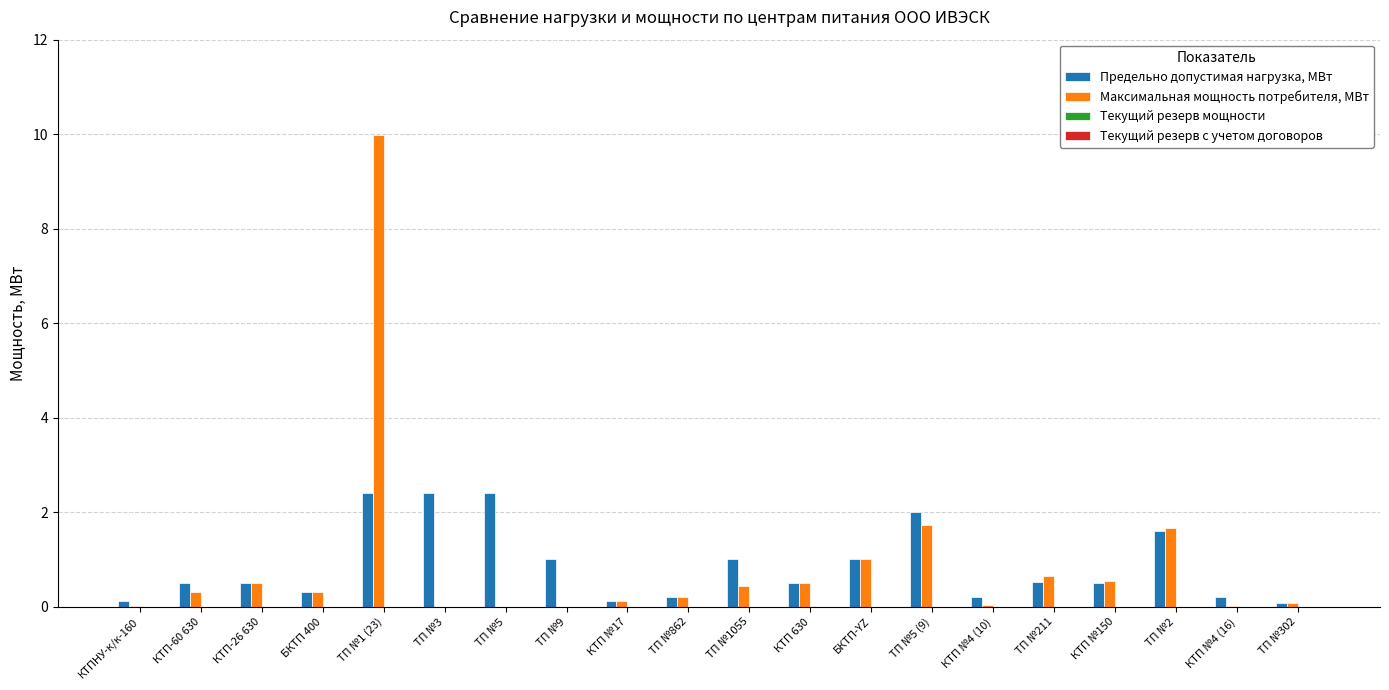

Is the value of Предельно допустимая нагрузка, МВт at ТП №9 greater than the value of Максимальная мощность потребителя, МВт at ТП №3?

Yes